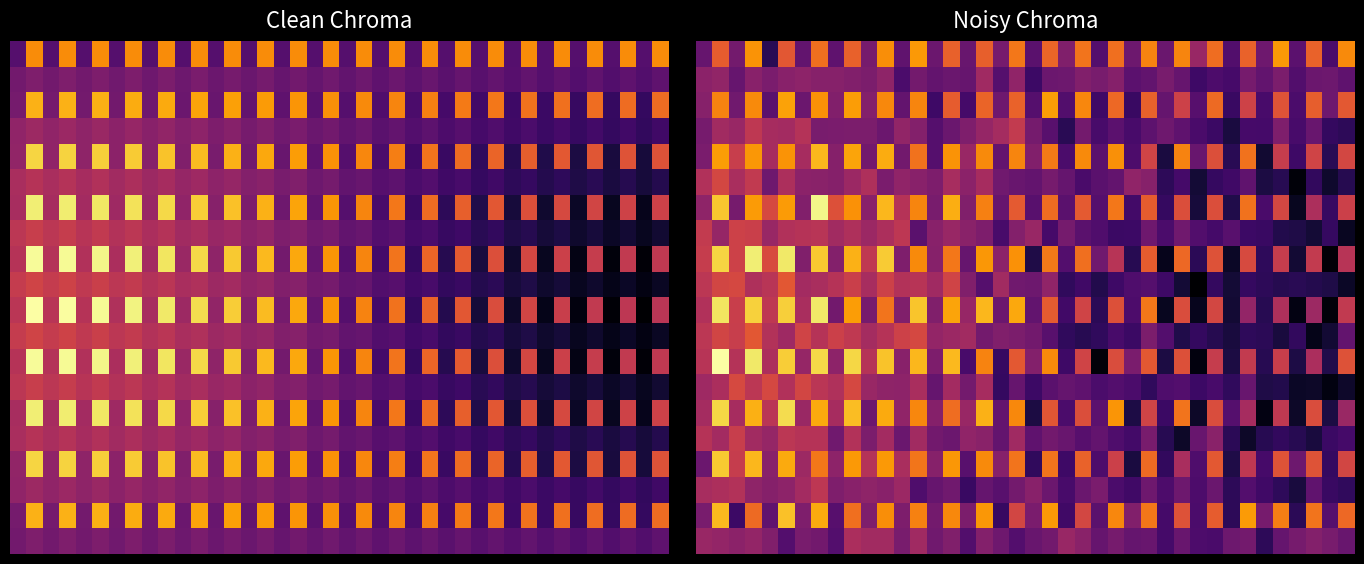

At which category is the sum across all series the highest?

1